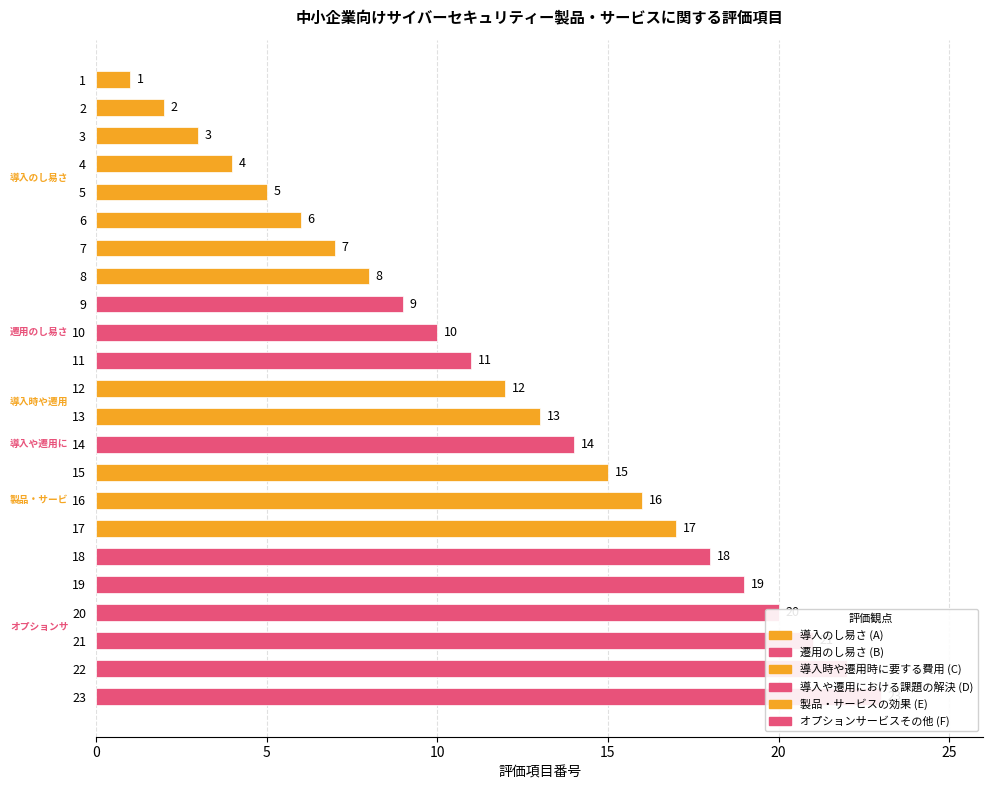

What is the change in value from 2 to 19?

+17